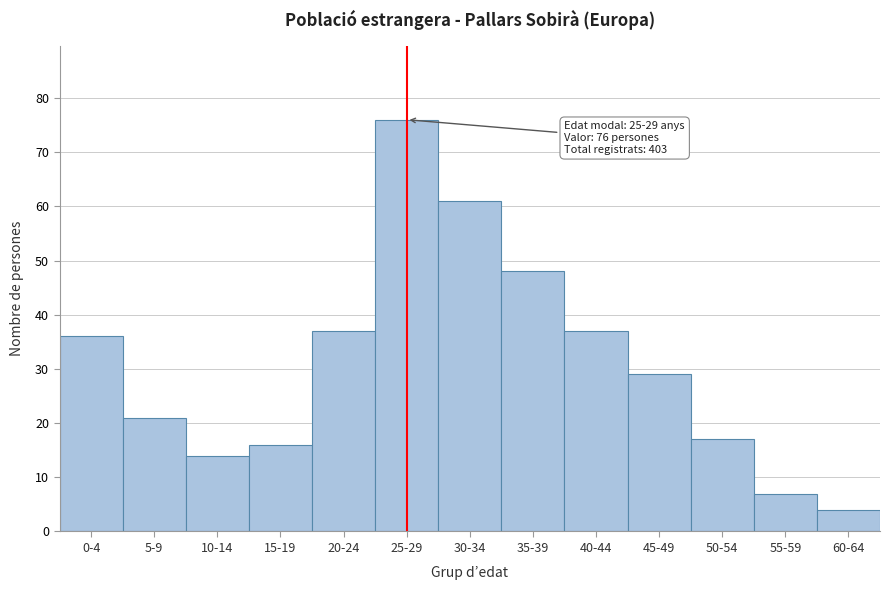

Reading left to right, what are all the values shown in this chart?

0-4=36	5-9=21	10-14=14	15-19=16	20-24=37	25-29=76	30-34=61	35-39=48	40-44=37	45-49=29	50-54=17	55-59=7	60-64=4